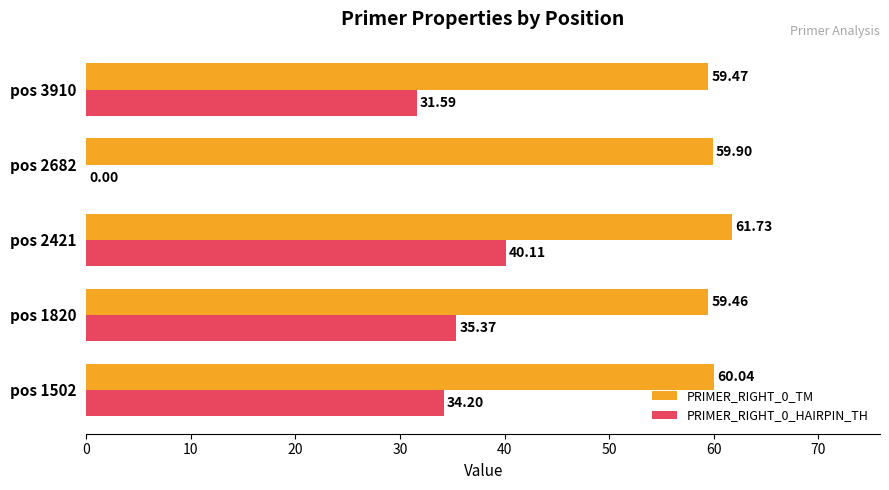

What are all the series names shown in the legend?

PRIMER_RIGHT_0_TM, PRIMER_RIGHT_0_HAIRPIN_TH